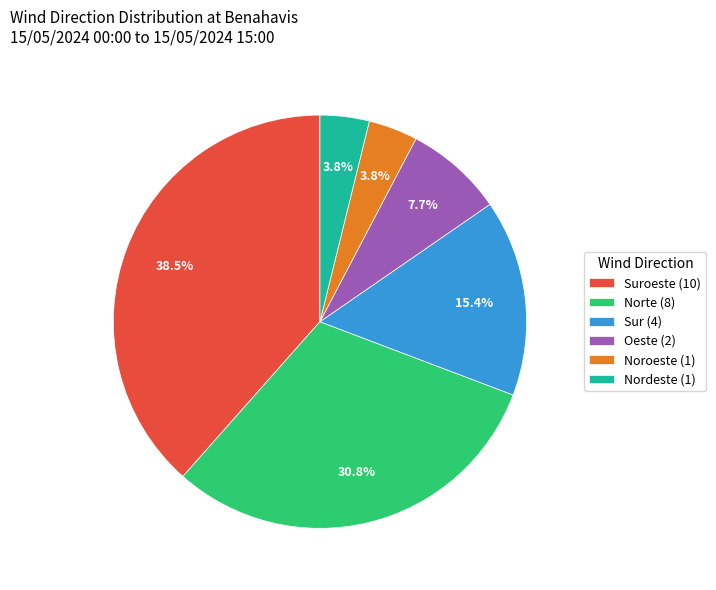

How many segments does this pie chart have?

6